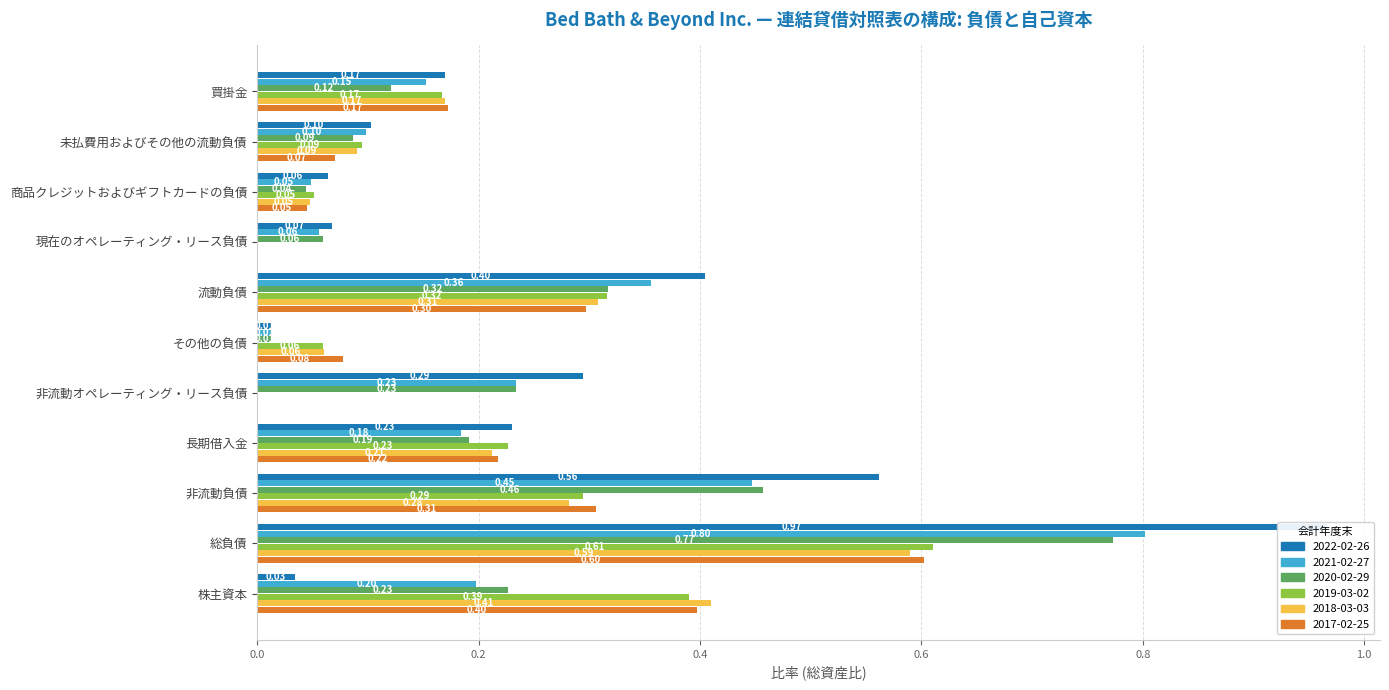

What is the label of the 5th bar from the left?

流動負債